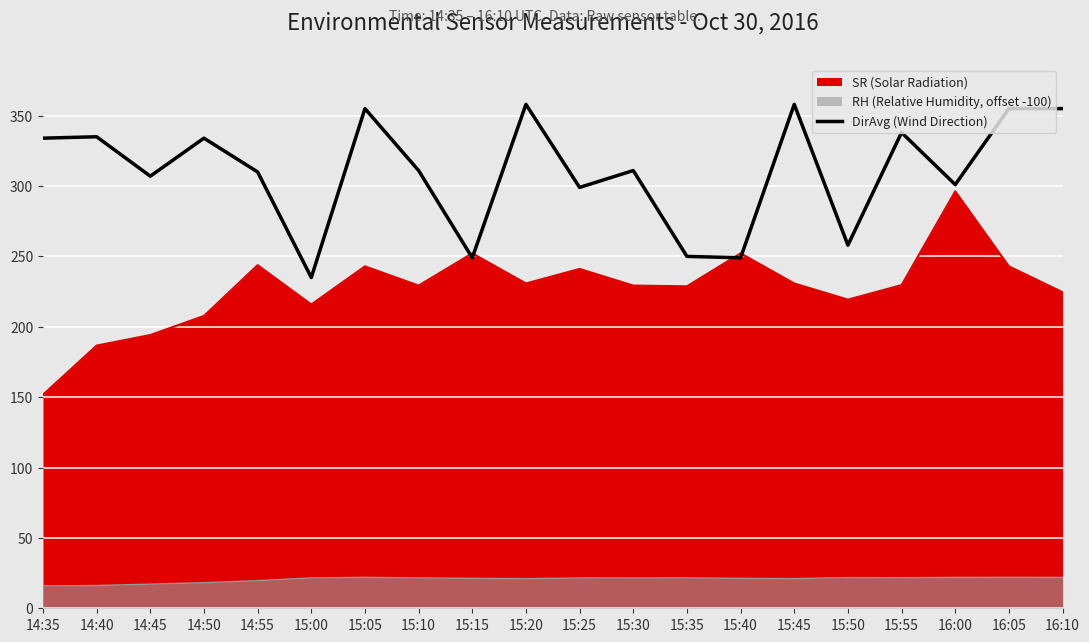

How many points are higher than both their immediate neighbors (excluding endpoints)?

7